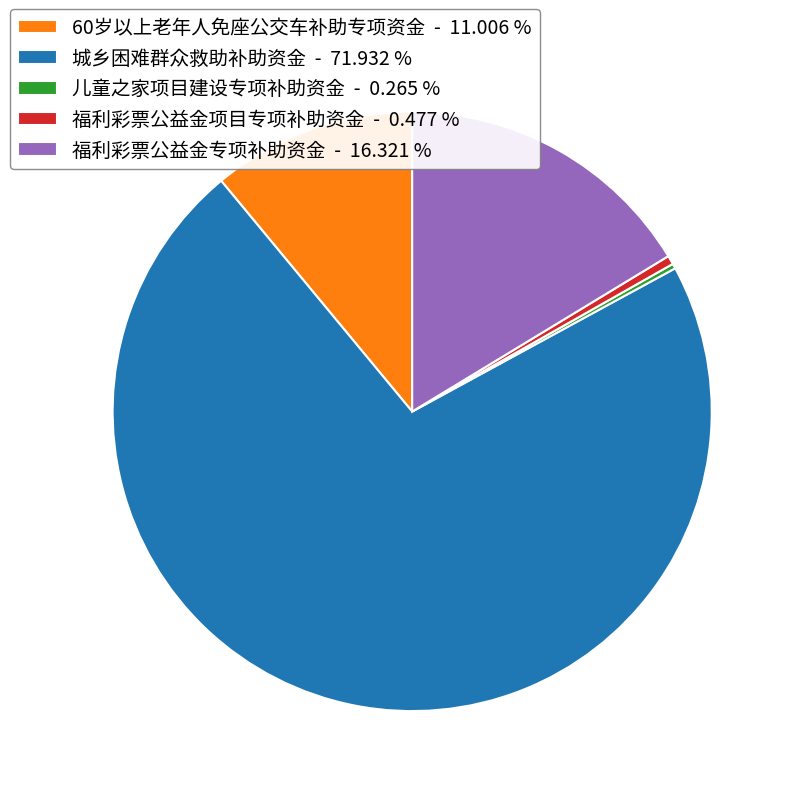

Is 城乡困难群众救助补助资金 - 71.932 % the majority of the pie?

Yes